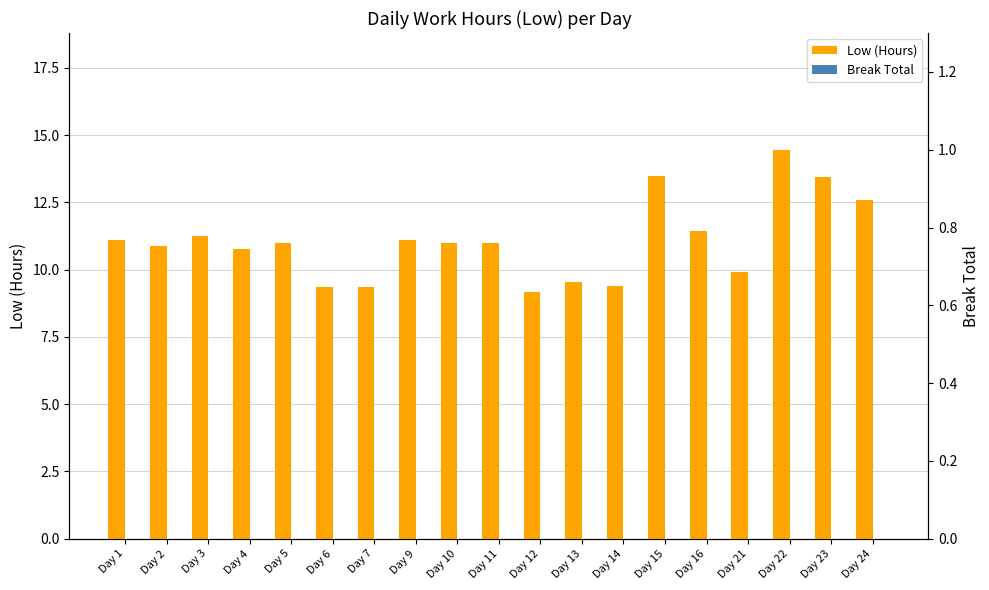

Between Day 12 and Day 13, which series saw the biggest shift?

Low (Hours)